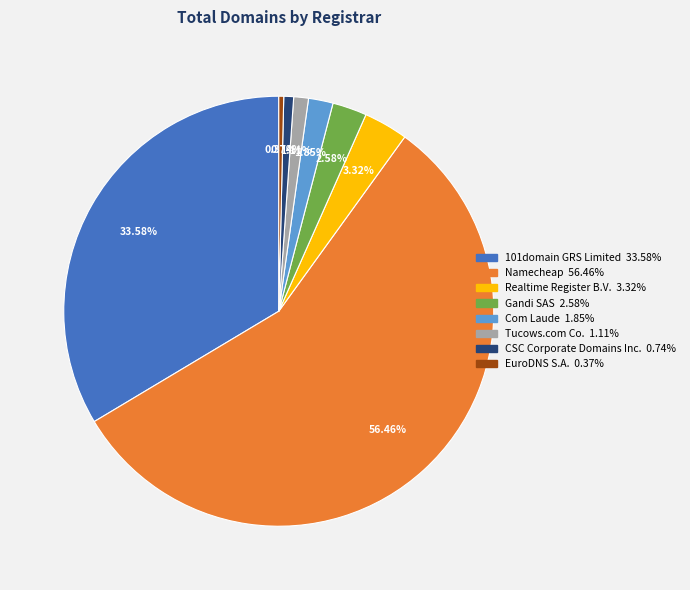

To the nearest percent, what is the difference between the EuroDNS S.A. and Com Laude slice percentages?

1%